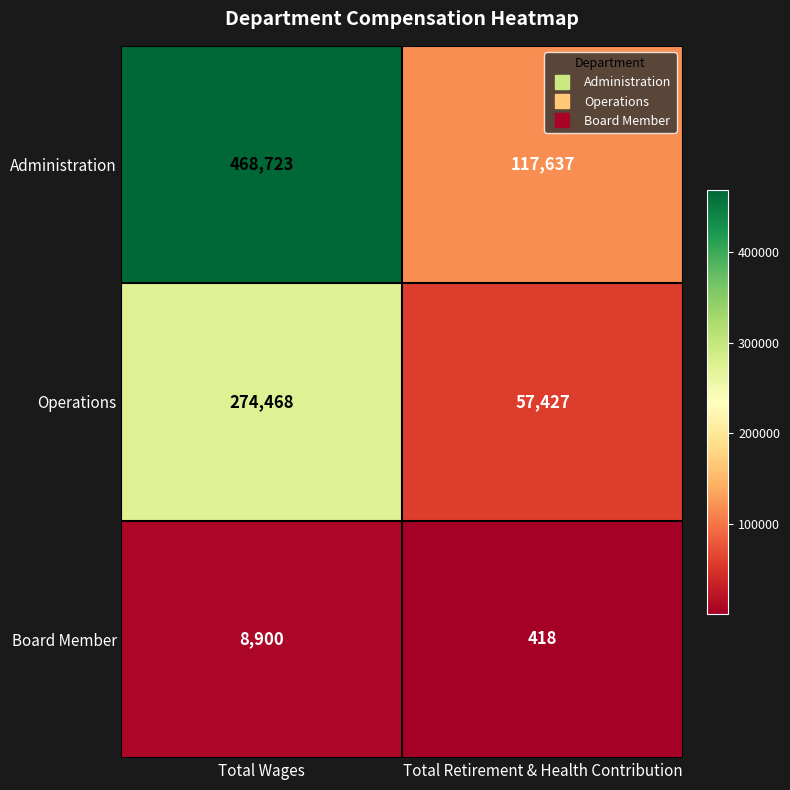

List the series in order of their overall mean, lowest first.

Board Member, Operations, Administration